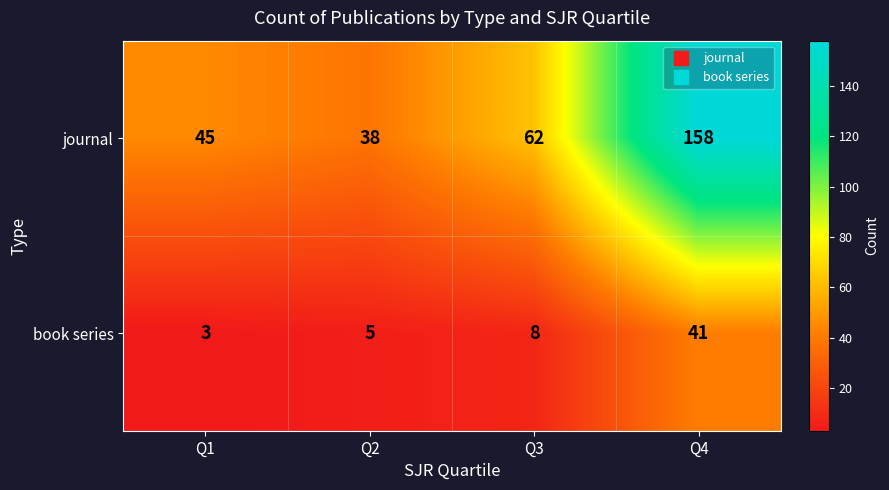

At Q1, list the series in order from smallest to largest.

book series, journal